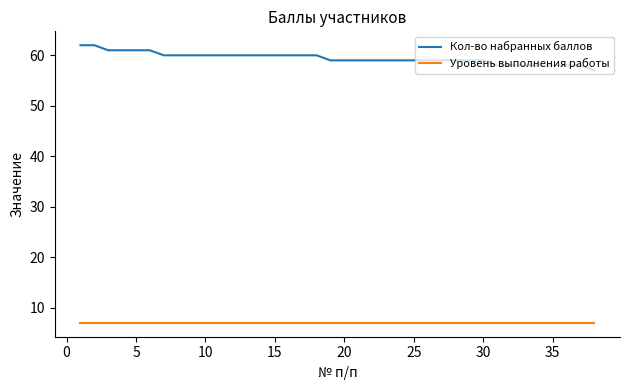

At how many categories does at least one series exceed 26?

38